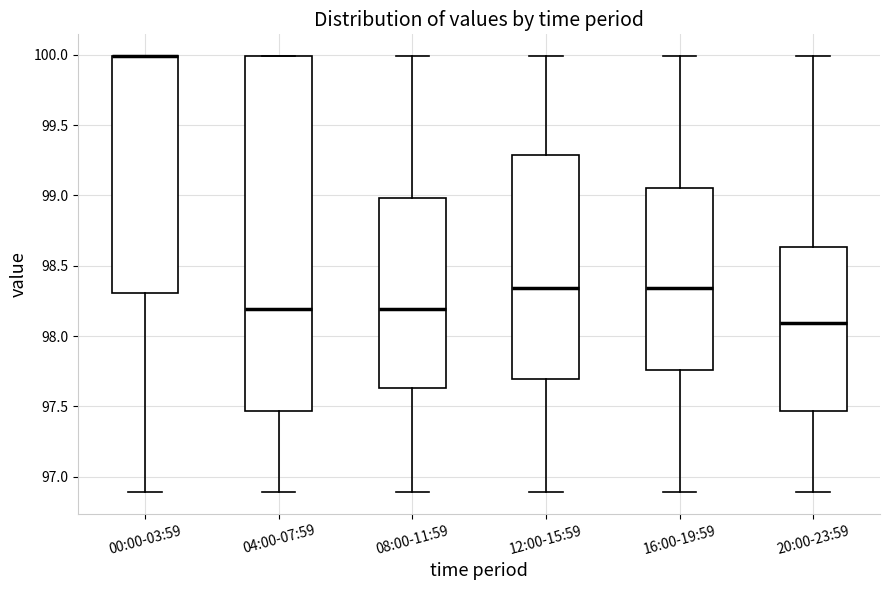

Reading left to right, read every box against the y-axis: the position of its median line, the range the box covers, and the ends of its whiskers. The values are not printed on the chart, so give them approximately, as read against the axis.

00:00-03:59: median 100.00 (drawn on the box's upper edge), box 98.30 to 100.00, whiskers 96.90 to 100.00
04:00-07:59: median 98.20, box 97.45 to 100.00, whiskers 96.90 to 100.00
08:00-11:59: median 98.20, box 97.65 to 99.00, whiskers 96.90 to 100.00
12:00-15:59: median 98.35, box 97.70 to 99.30, whiskers 96.90 to 100.00
16:00-19:59: median 98.35, box 97.75 to 99.05, whiskers 96.90 to 100.00
20:00-23:59: median 98.10, box 97.45 to 98.65, whiskers 96.90 to 100.00